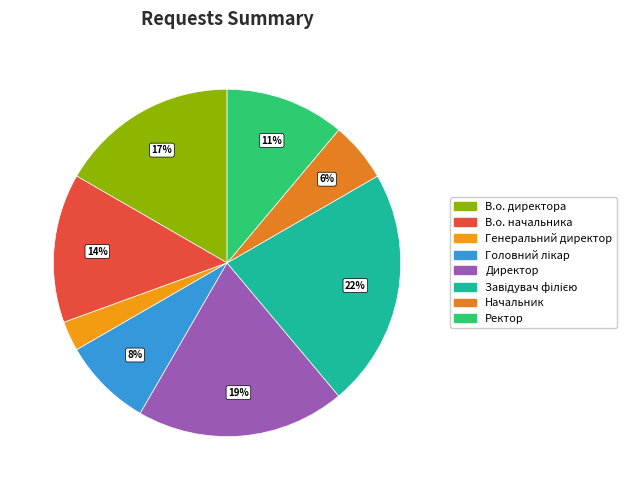

Rank the categories by value from lowest to highest.

Генеральний директор, Начальник, Головний лікар, Ректор, В.о. начальника, В.о. директора, Директор, Завідувач філією